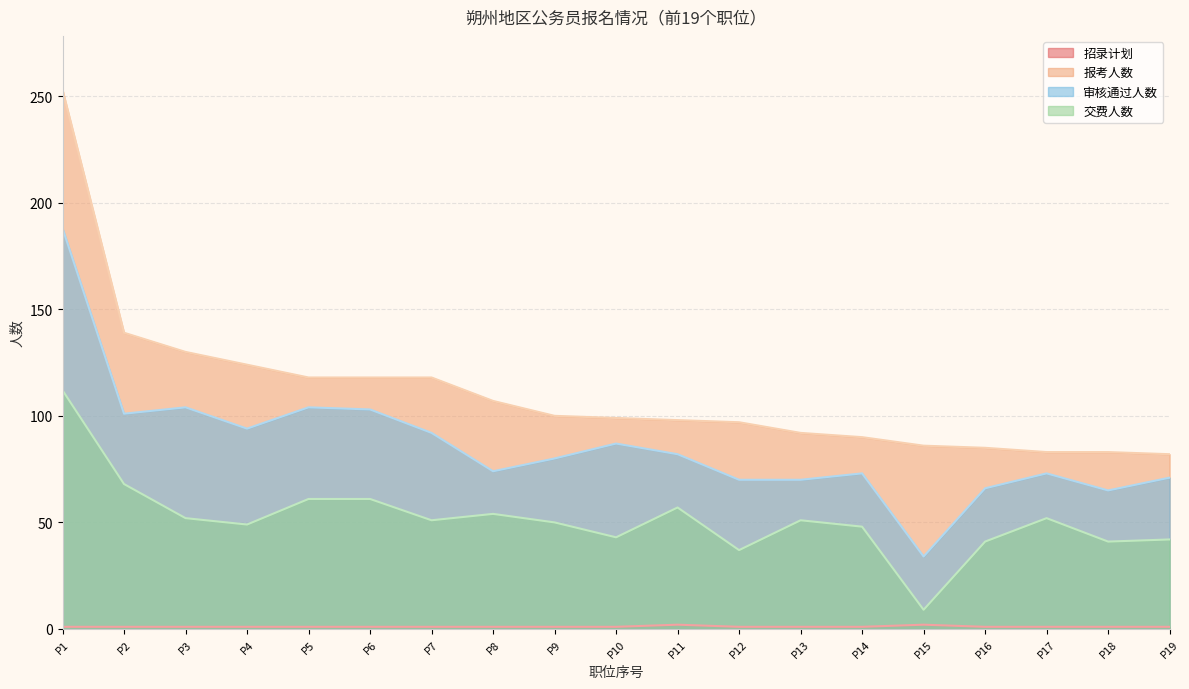

Is it true that 审核通过人数 equals 62 at P4?

False